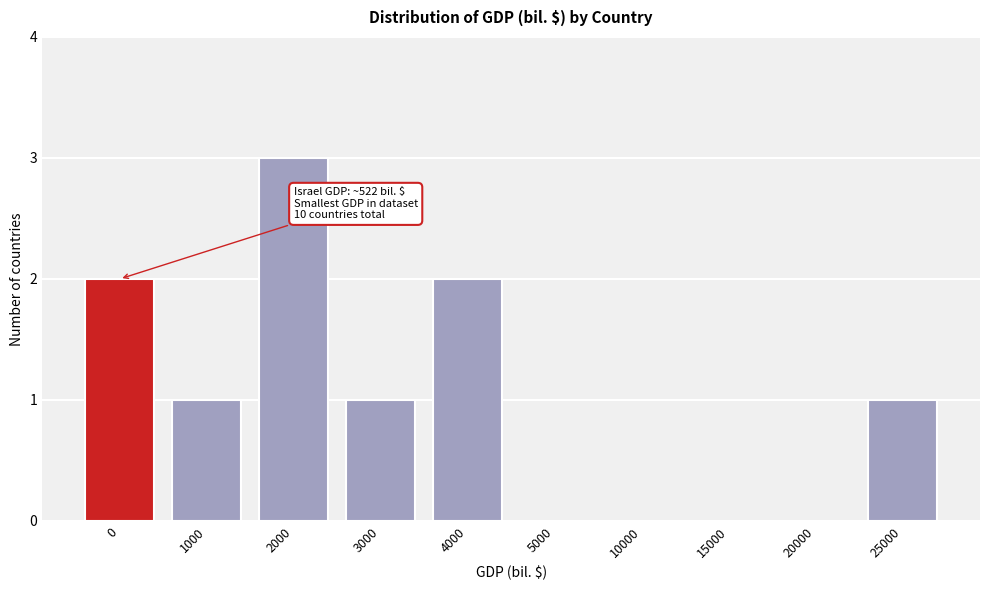

Reading right to left, transcribe all the data shown in this chart.

25000=1	20000=0	15000=0	10000=0	5000=0	4000=2	3000=1	2000=3	1000=1	0=2